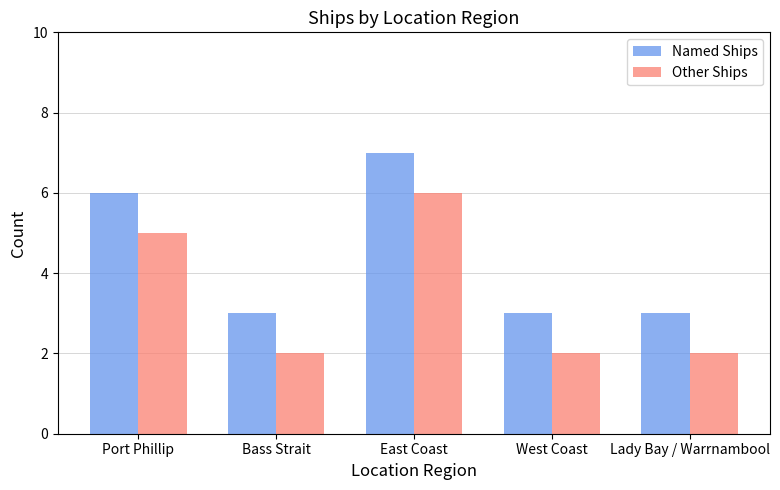

What is the approximate value of Named Ships at East Coast?

7